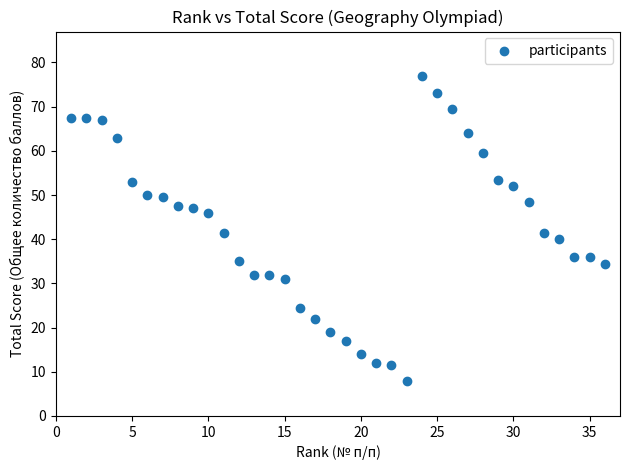

What is the range of Y values (max minus min)?

69.0